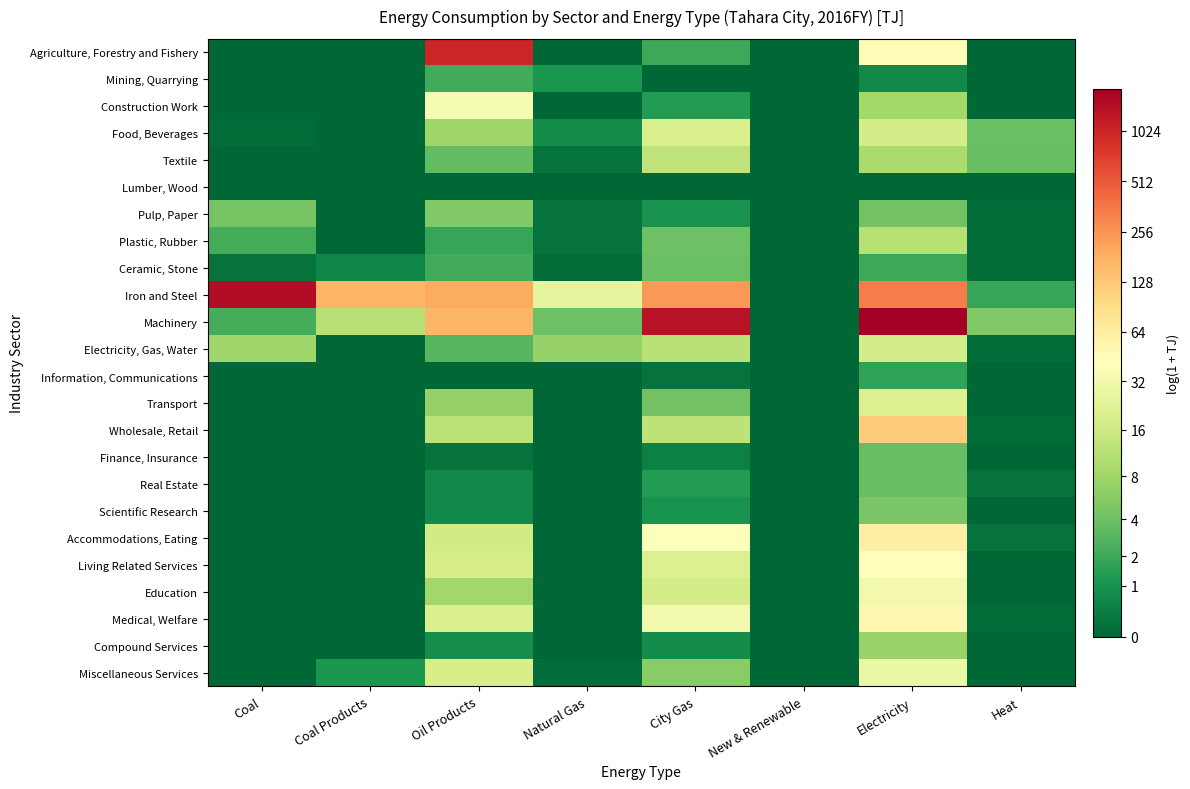

Reading left to right, extract all data points from this chart.

Agriculture, Forestry and Fishery: Coal=0.0	Coal Products=0.0	Oil Products=6.9	Natural Gas=0.0	City Gas=1.1	New & Renewable=0.0	Electricity=3.8	Heat=0.0
Mining, Quarrying: Coal=0.0	Coal Products=0.0	Oil Products=1.2	Natural Gas=0.7	City Gas=0.0	New & Renewable=0.0	Electricity=0.5	Heat=0.0
Construction Work: Coal=0.0	Coal Products=0.0	Oil Products=3.6	Natural Gas=0.0	City Gas=0.8	New & Renewable=0.0	Electricity=2.3	Heat=0.0
Food, Beverages: Coal=0.1	Coal Products=0.0	Oil Products=2.2	Natural Gas=0.6	City Gas=3.0	New & Renewable=0.0	Electricity=3.0	Heat=1.6
Textile: Coal=0.0	Coal Products=0.0	Oil Products=1.5	Natural Gas=0.2	City Gas=2.6	New & Renewable=0.0	Electricity=2.3	Heat=1.5
Lumber, Wood: Coal=0.0	Coal Products=0.0	Oil Products=0.0	Natural Gas=0.0	City Gas=0.0	New & Renewable=0.0	Electricity=0.0	Heat=0.0
Pulp, Paper: Coal=1.7	Coal Products=0.0	Oil Products=1.8	Natural Gas=0.2	City Gas=0.7	New & Renewable=0.0	Electricity=1.6	Heat=0.1
Plastic, Rubber: Coal=1.2	Coal Products=0.0	Oil Products=1.0	Natural Gas=0.2	City Gas=1.6	New & Renewable=0.0	Electricity=2.5	Heat=0.1
Ceramic, Stone: Coal=0.2	Coal Products=0.5	Oil Products=1.2	Natural Gas=0.1	City Gas=1.6	New & Renewable=0.0	Electricity=1.1	Heat=0.1
Iron and Steel: Coal=7.3	Coal Products=5.1	Oil Products=5.3	Natural Gas=3.3	City Gas=5.5	New & Renewable=0.0	Electricity=5.8	Heat=1.0
Machinery: Coal=1.2	Coal Products=2.5	Oil Products=5.1	Natural Gas=1.6	City Gas=7.2	New & Renewable=0.0	Electricity=7.5	Heat=1.8
Electricity, Gas, Water: Coal=2.2	Coal Products=0.0	Oil Products=1.4	Natural Gas=2.1	City Gas=2.5	New & Renewable=0.0	Electricity=3.0	Heat=0.1
Information, Communications: Coal=0.0	Coal Products=0.0	Oil Products=0.0	Natural Gas=0.0	City Gas=0.2	New & Renewable=0.0	Electricity=1.0	Heat=0.0
Transport: Coal=0.0	Coal Products=0.0	Oil Products=2.1	Natural Gas=0.0	City Gas=1.6	New & Renewable=0.0	Electricity=3.1	Heat=0.0
Wholesale, Retail: Coal=0.0	Coal Products=0.0	Oil Products=2.6	Natural Gas=0.0	City Gas=2.6	New & Renewable=0.0	Electricity=4.8	Heat=0.1
Finance, Insurance: Coal=0.0	Coal Products=0.0	Oil Products=0.2	Natural Gas=0.0	City Gas=0.4	New & Renewable=0.0	Electricity=1.5	Heat=0.0
Real Estate: Coal=0.0	Coal Products=0.0	Oil Products=0.5	Natural Gas=0.0	City Gas=0.8	New & Renewable=0.0	Electricity=1.5	Heat=0.2
Scientific Research: Coal=0.0	Coal Products=0.0	Oil Products=0.5	Natural Gas=0.0	City Gas=0.7	New & Renewable=0.0	Electricity=1.8	Heat=0.0
Accommodations, Eating: Coal=0.0	Coal Products=0.0	Oil Products=2.9	Natural Gas=0.0	City Gas=3.7	New & Renewable=0.0	Electricity=4.1	Heat=0.2
Living Related Services: Coal=0.0	Coal Products=0.0	Oil Products=3.0	Natural Gas=0.0	City Gas=3.1	New & Renewable=0.0	Electricity=3.8	Heat=0.0
Education: Coal=0.0	Coal Products=0.0	Oil Products=2.2	Natural Gas=0.0	City Gas=2.9	New & Renewable=0.0	Electricity=3.5	Heat=0.0
Medical, Welfare: Coal=0.0	Coal Products=0.0	Oil Products=3.0	Natural Gas=0.0	City Gas=3.5	New & Renewable=0.0	Electricity=3.9	Heat=0.1
Compound Services: Coal=0.0	Coal Products=0.0	Oil Products=0.6	Natural Gas=0.0	City Gas=0.6	New & Renewable=0.0	Electricity=2.1	Heat=0.0
Miscellaneous Services: Coal=0.0	Coal Products=0.7	Oil Products=3.0	Natural Gas=0.1	City Gas=1.9	New & Renewable=0.0	Electricity=3.4	Heat=0.0